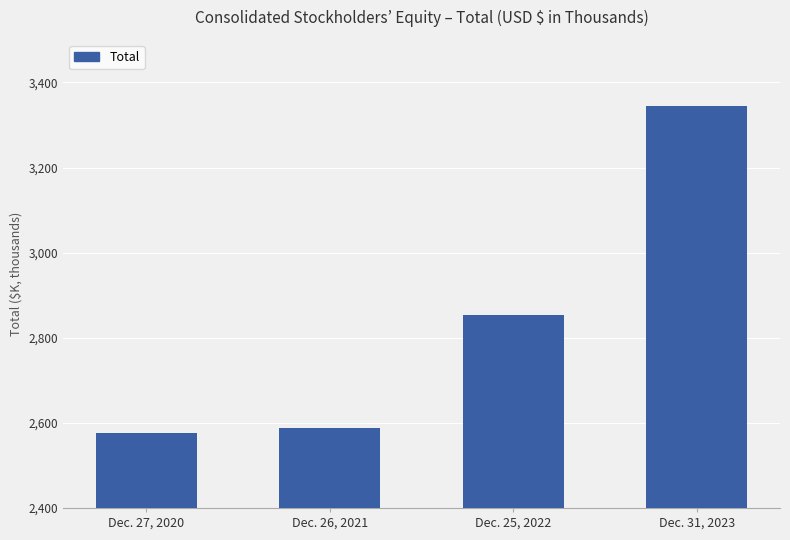

What is the greatest value displayed?

3344577